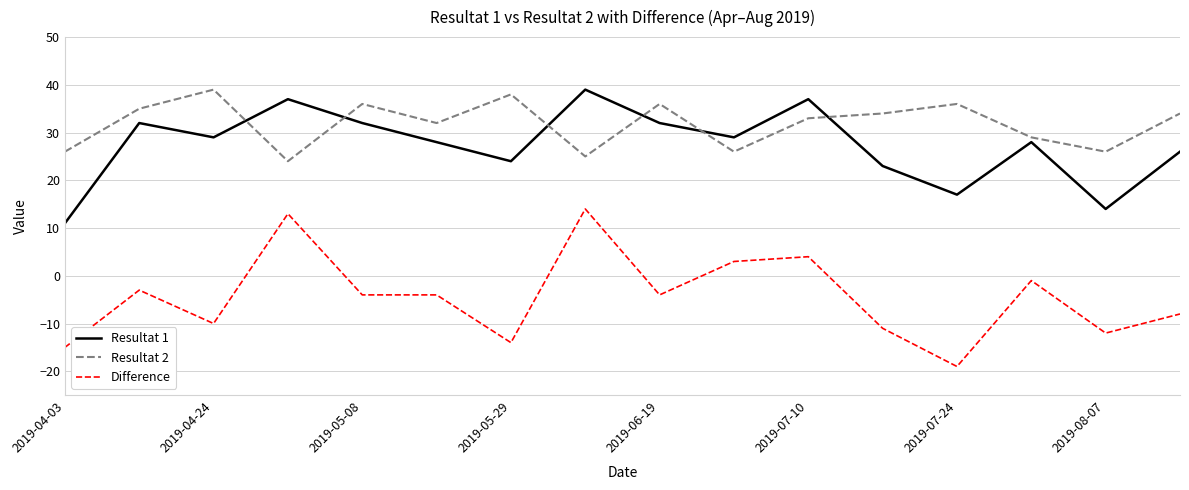

How many intersections are there between Resultat 2 and Resultat 1?

6